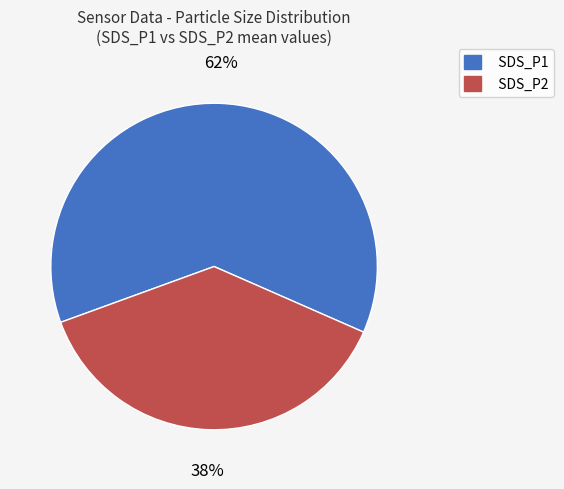

To the nearest percent, what percentage of the pie is SDS_P2?

38%